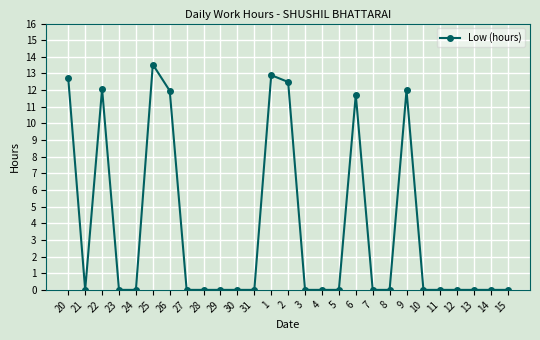

Reading left to right, list all the values displayed in this chart.

12.7	0.0	12.1	0.0	0.0	13.5	12.0	0.0	0.0	0.0	0.0	0.0	12.9	12.5	0.0	0.0	0.0	11.7	0.0	0.0	12.0	0.0	0.0	0.0	0.0	0.0	0.0